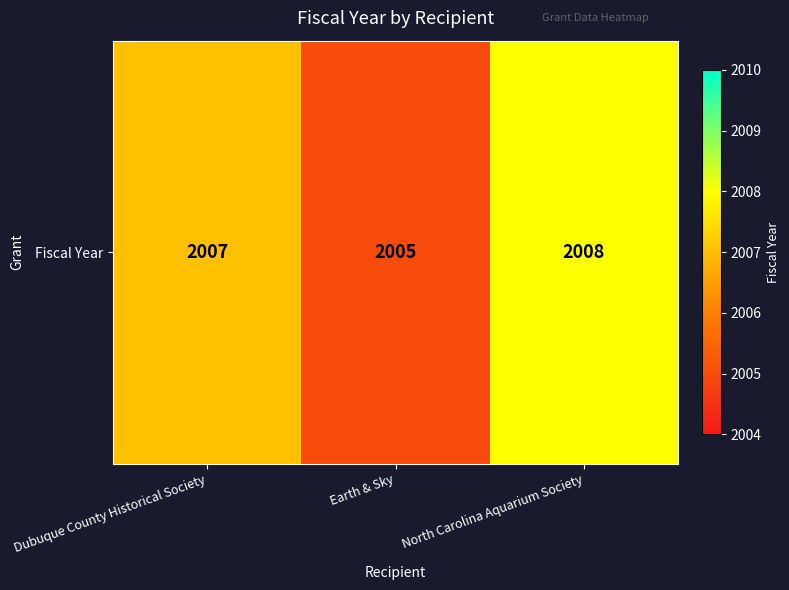

How many distinct data groups are displayed?

1